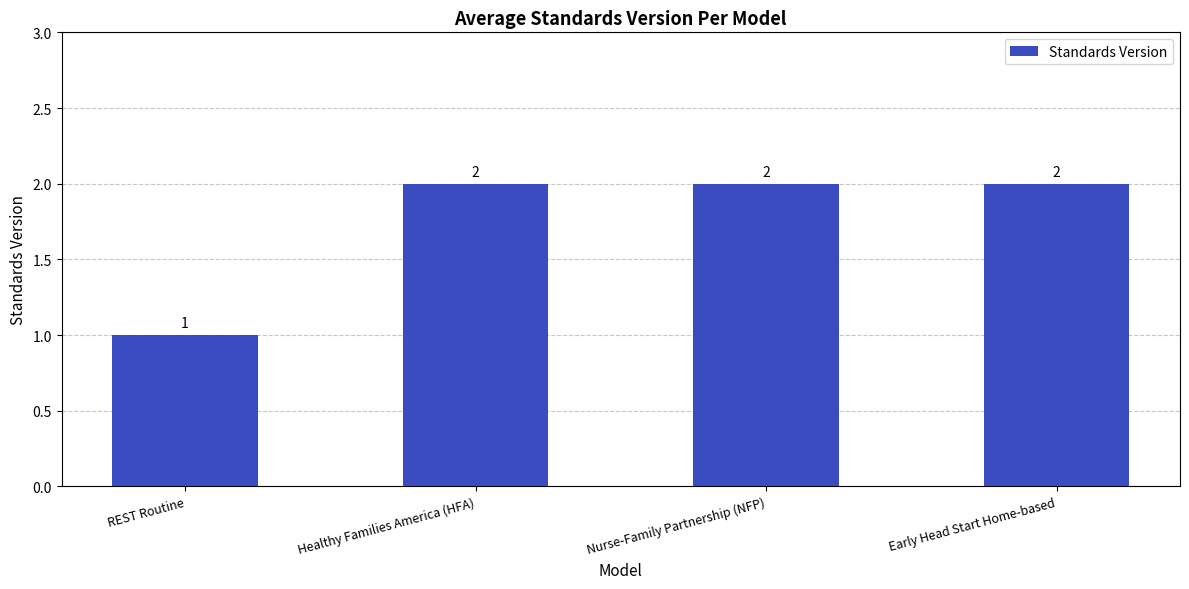

What is the value of the 2nd bar from the left?

2